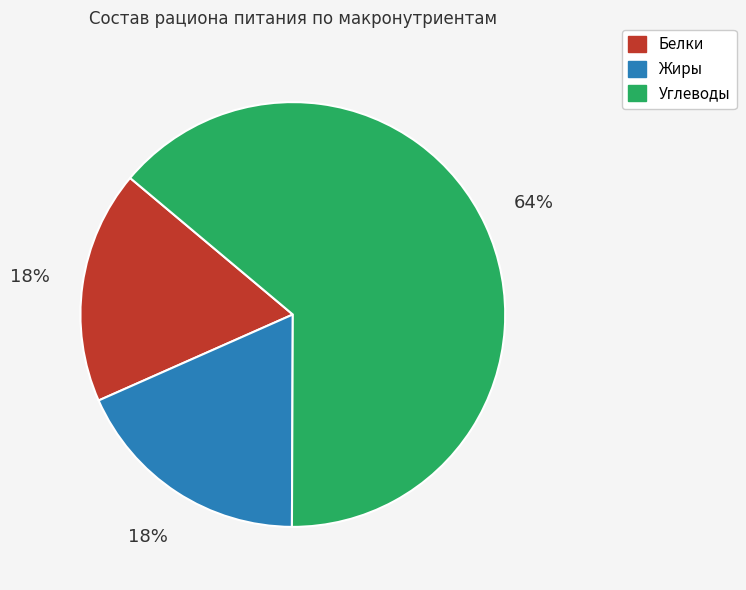

To the nearest percent, what is the difference between the largest and smallest slice percentages?

46%